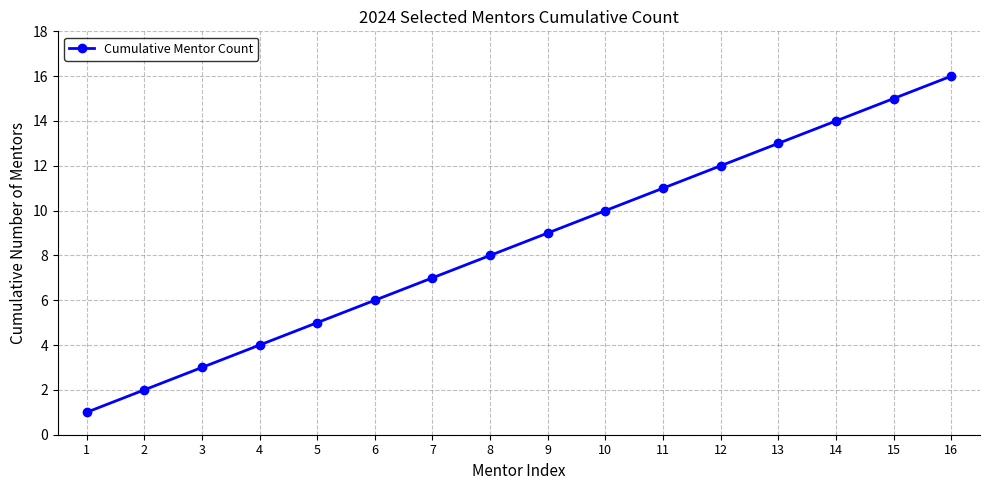

What value does the data have at 10?

10